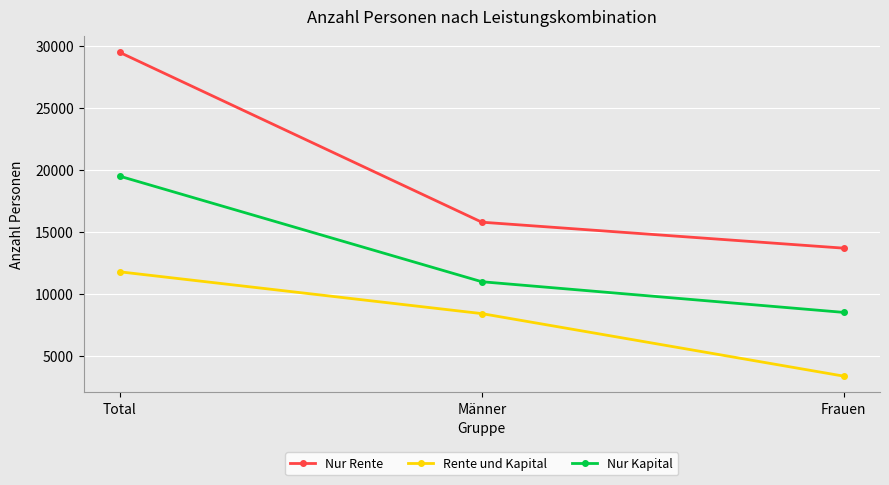

Does the chart display data point markers on the line(s)?

Yes